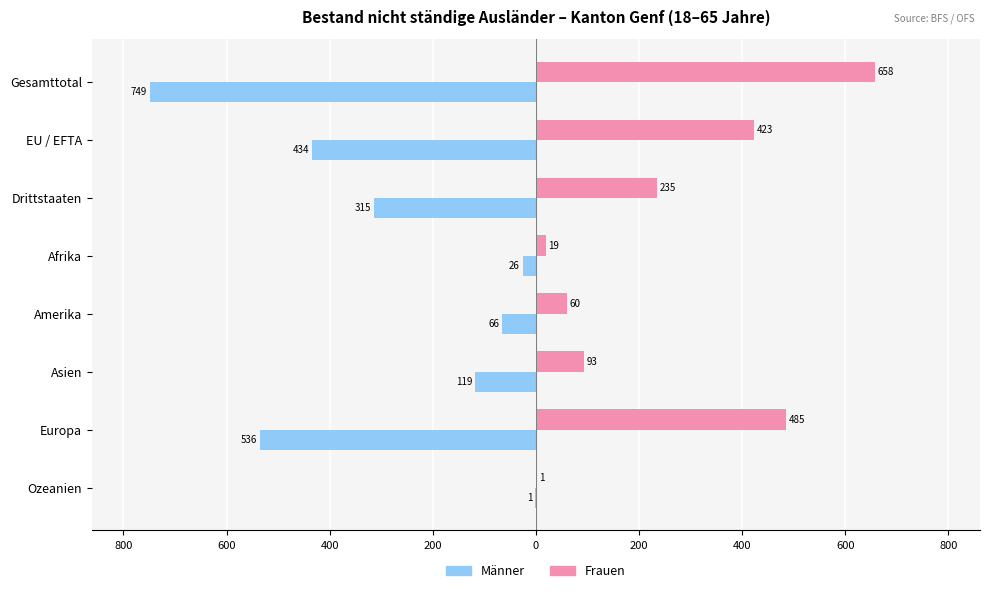

What are all the series names shown in the legend?

Männer, Frauen